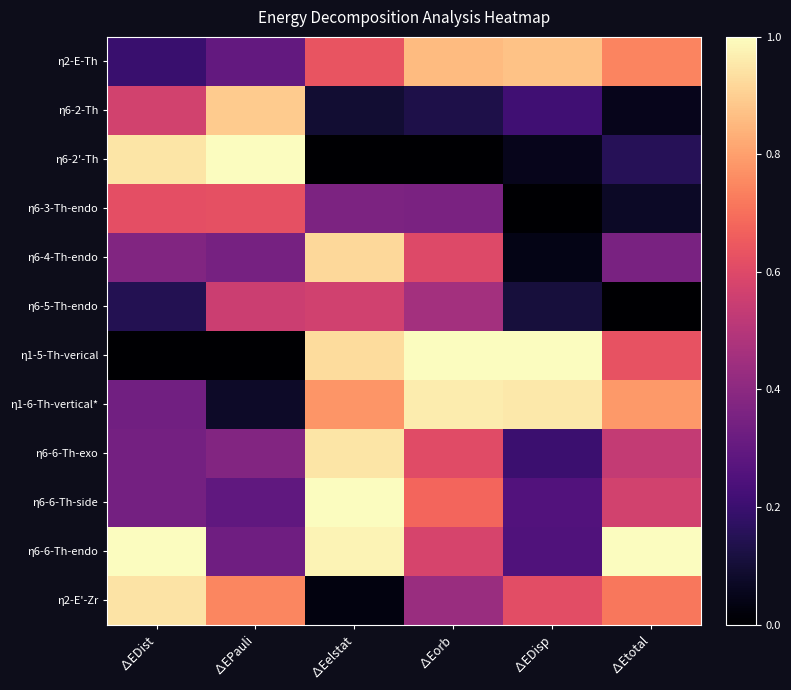

Between ∆Etotal and ∆EPauli, which is larger?

∆Etotal